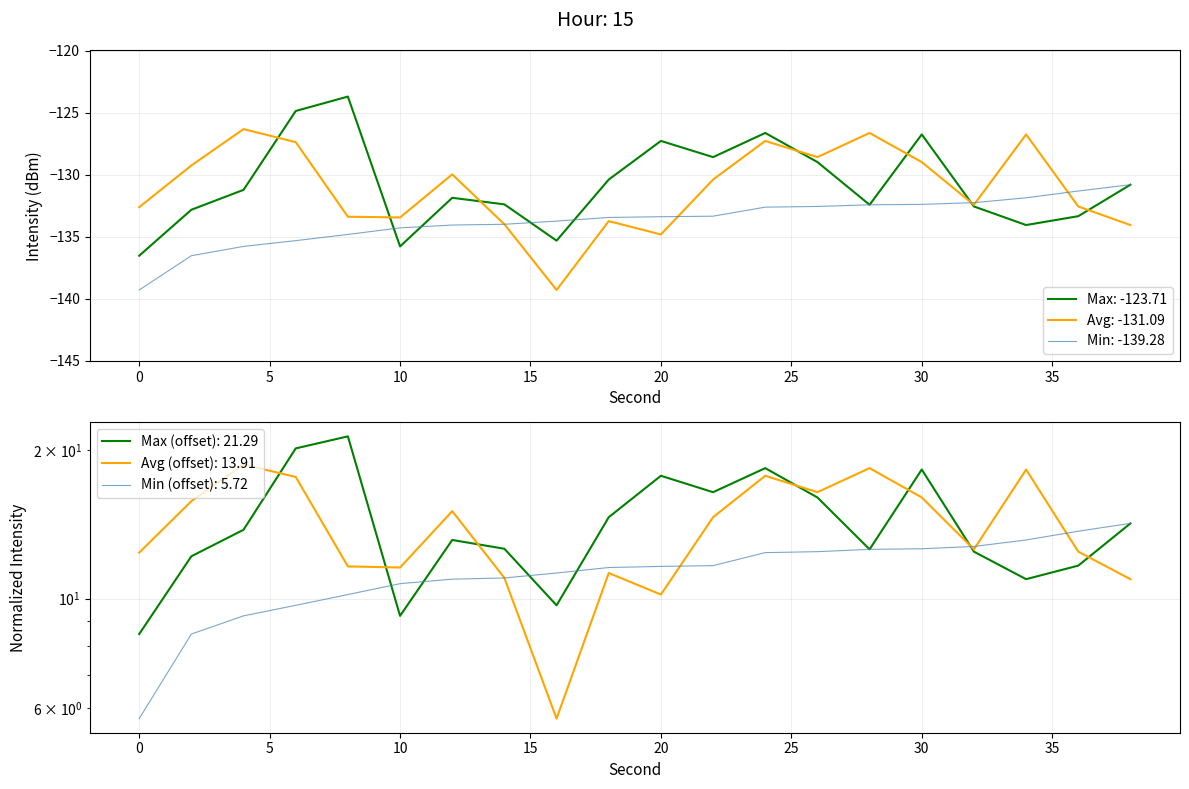

Reading left to right, transcribe all the data shown in this chart.

Max intensity(dBm): -136.5	-132.8	-131.2	-124.9	-123.7	-135.8	-131.9	-132.4	-135.3	-130.4	-127.3	-128.6	-126.6	-129.0	-132.4	-126.8	-132.6	-134.1	-133.3	-130.8
Avg intensity(dBm): -132.6	-129.3	-126.3	-127.4	-133.4	-133.4	-130.0	-134.0	-139.3	-133.7	-134.8	-130.4	-127.3	-128.6	-126.6	-129.0	-132.4	-126.8	-132.6	-134.1
Min intensity(dBm): -139.3	-136.5	-135.8	-135.3	-134.8	-134.3	-134.1	-134.0	-133.7	-133.4	-133.4	-133.3	-132.6	-132.6	-132.4	-132.4	-132.3	-131.9	-131.3	-130.8